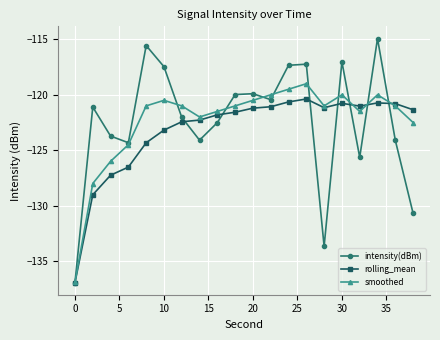

What is the greatest value displayed?

-114.9